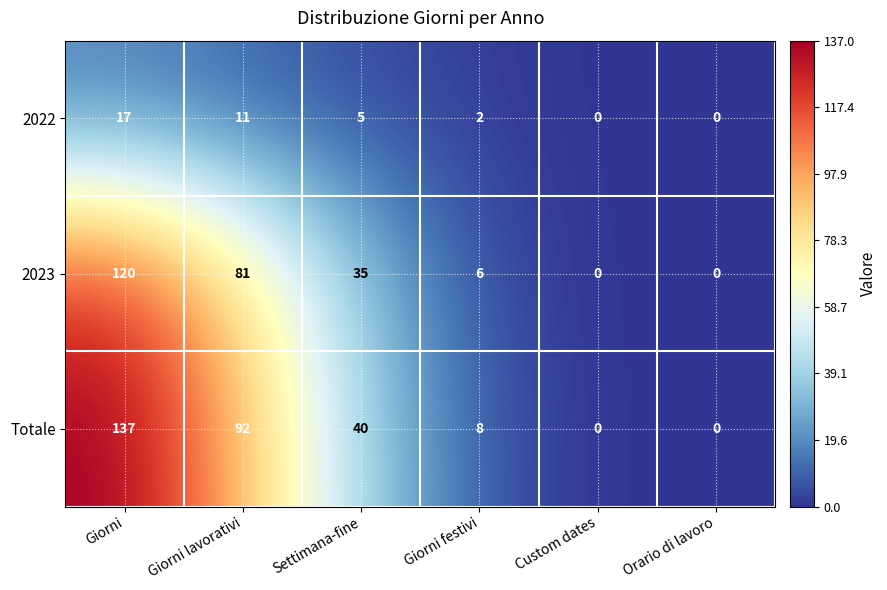

Is it true that 2023 equals 35 at Settimana-fine?

True